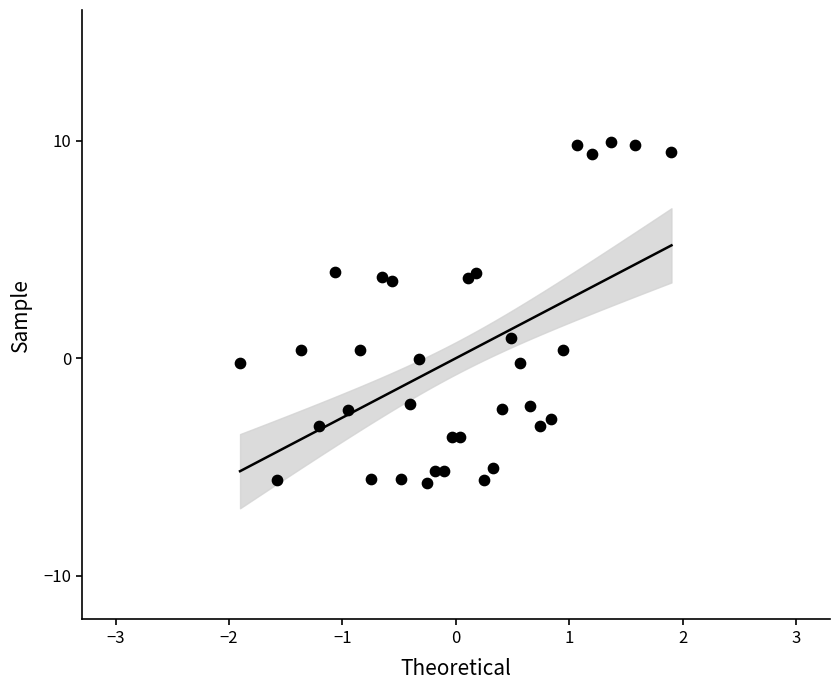

What Y value in the scatter plot is closest to 2?

0.9